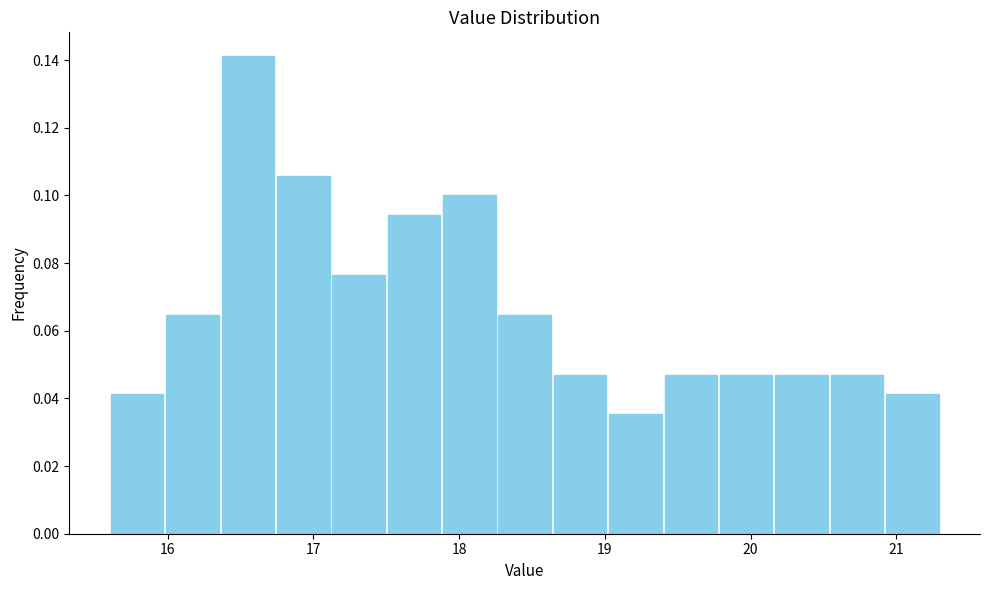

Around what value on the x-axis is the tallest bar? Give the approximate position of its centre, as read against the axis.

16.6